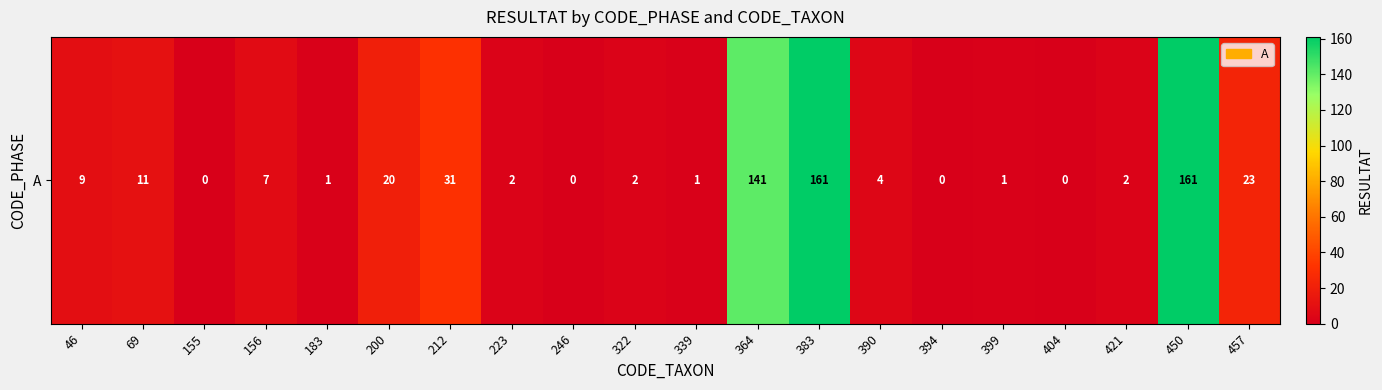

Between 404 and 212, which is larger?

212